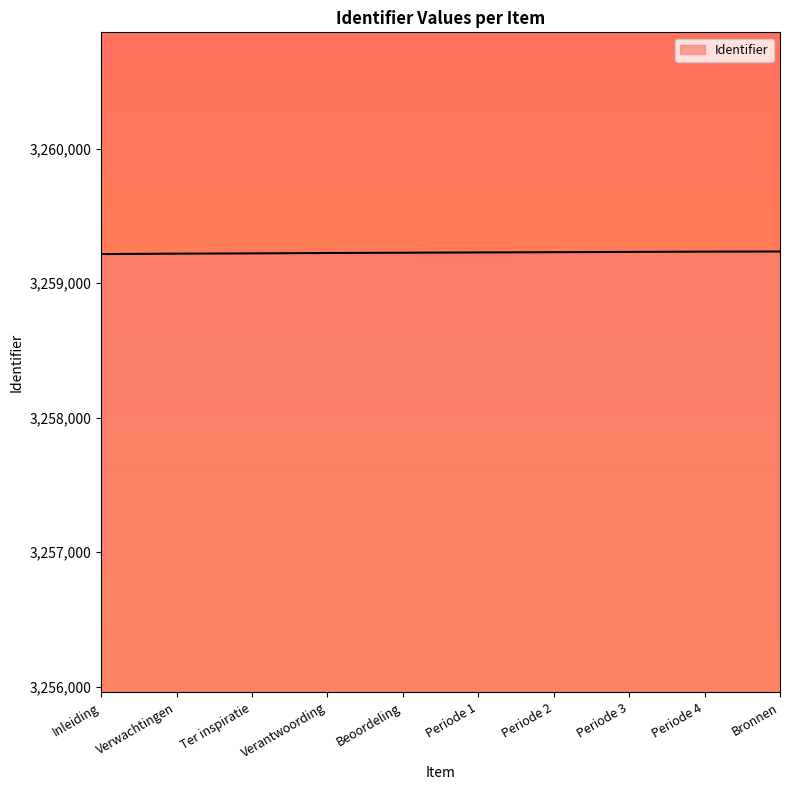

What is the smallest value displayed?

3259217